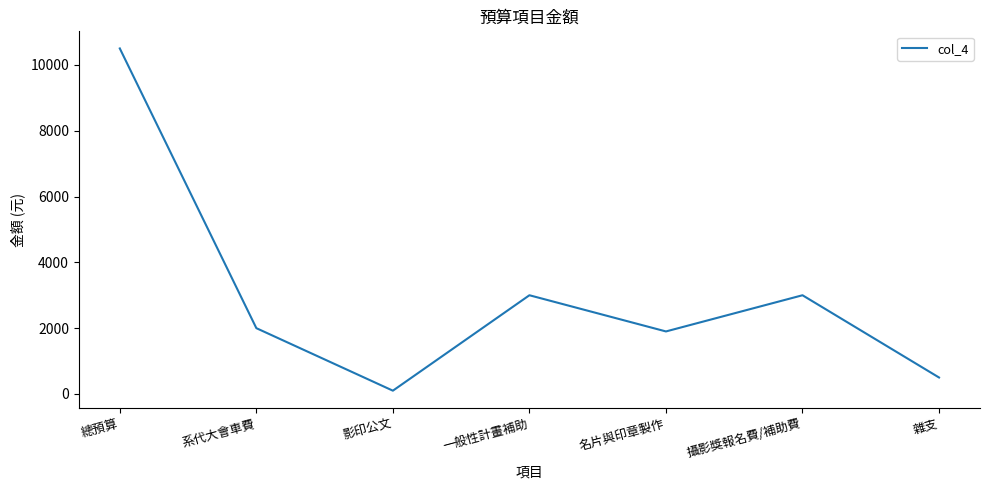

Reading right to left, extract all data points from this chart.

雜支=500	攝影獎報名費/補助費=3000	名片與印章製作=1900	一般性計畫補助=3000	影印公文=100	系代大會車費=2000	總預算=10500